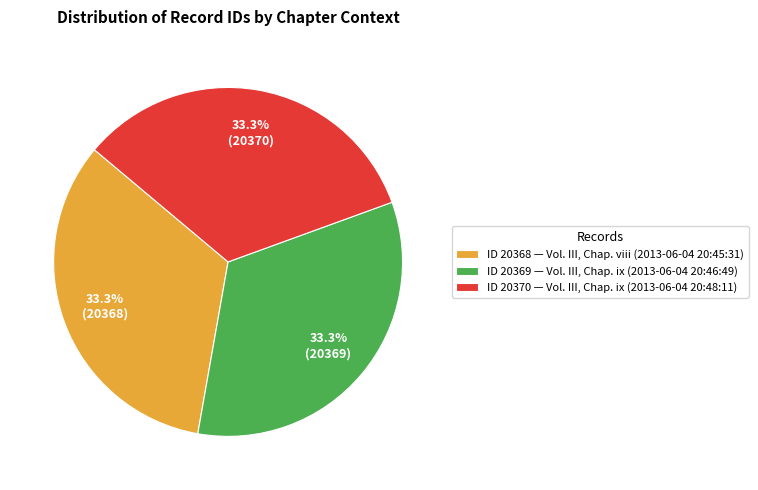

Does ID 20368 — Vol. III, Chap. viii (2013-06-04 20:45:31) account for over 50% of the chart?

No